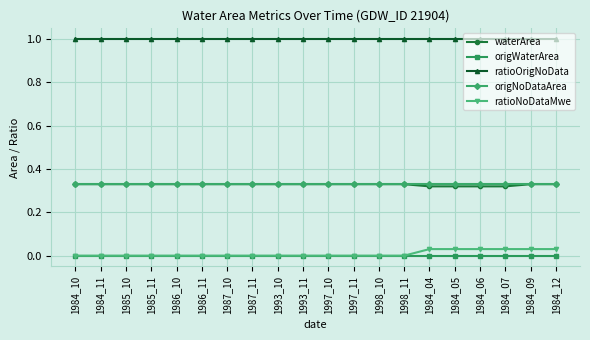

True or false: ratioOrigNoData and origWaterArea cross at least once.

False